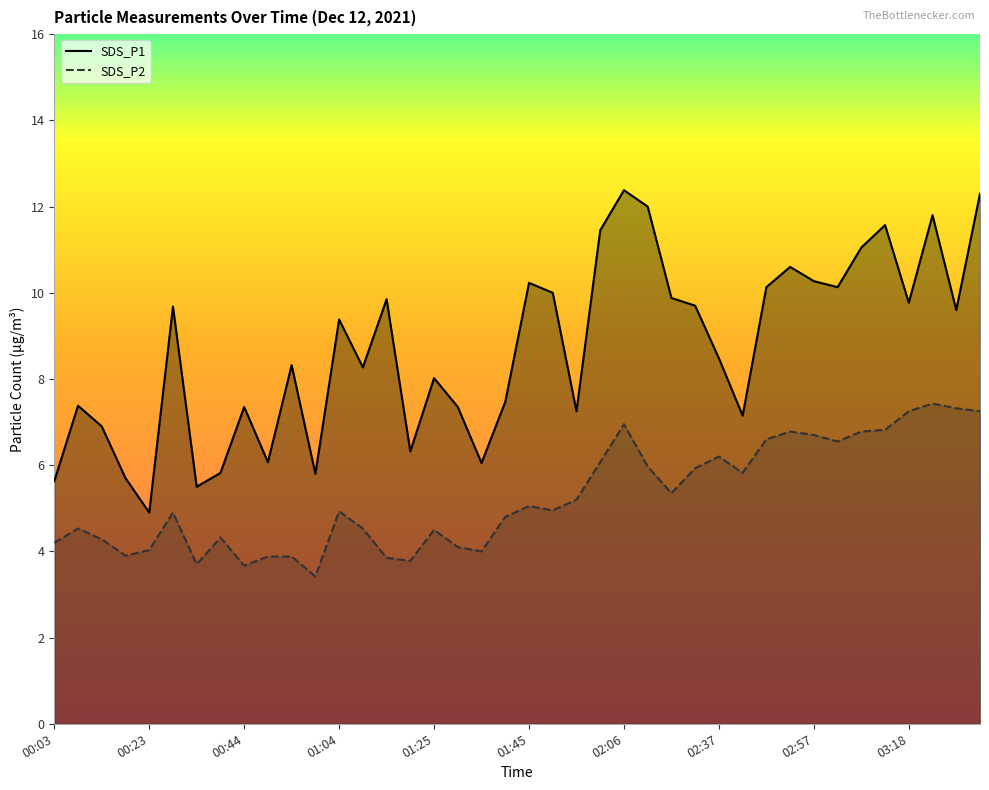

Reading right to left, what are all the values shown in this chart?

SDS_P1: 03:33=12.3	03:28=9.6	03:23=11.8	03:18=9.8	03:13=11.6	03:08=11.1	03:02=10.1	02:57=10.3	02:52=10.6	02:47=10.1	02:42=7.2	02:37=8.5	02:21=9.7	02:16=9.9	02:11=12.0	02:06=12.4	02:01=11.4	01:56=7.2	01:50=10.0	01:45=10.2	01:40=7.5	01:35=6.0	01:30=7.3	01:25=8.0	01:20=6.3	01:14=9.8	01:09=8.3	01:04=9.4	00:59=5.8	00:54=8.3	00:49=6.1	00:44=7.3	00:39=5.8	00:33=5.5	00:28=9.7	00:23=4.9	00:18=5.7	00:13=6.9	00:08=7.4	00:03=5.6
SDS_P2: 03:33=7.2	03:28=7.3	03:23=7.4	03:18=7.2	03:13=6.8	03:08=6.8	03:02=6.5	02:57=6.7	02:52=6.8	02:47=6.6	02:42=5.8	02:37=6.2	02:21=5.9	02:16=5.3	02:11=6.0	02:06=7.0	02:01=6.1	01:56=5.2	01:50=5.0	01:45=5.0	01:40=4.8	01:35=4.0	01:30=4.1	01:25=4.5	01:20=3.8	01:14=3.9	01:09=4.5	01:04=4.9	00:59=3.4	00:54=3.9	00:49=3.9	00:44=3.7	00:39=4.3	00:33=3.7	00:28=4.9	00:23=4.0	00:18=3.9	00:13=4.3	00:08=4.5	00:03=4.2